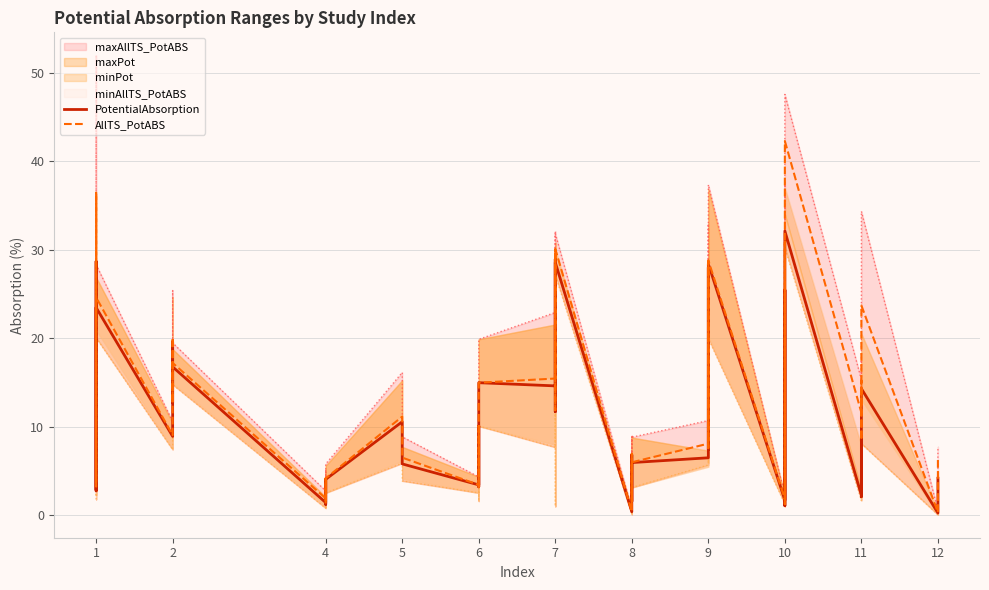

How many lines are shown in the chart?

2